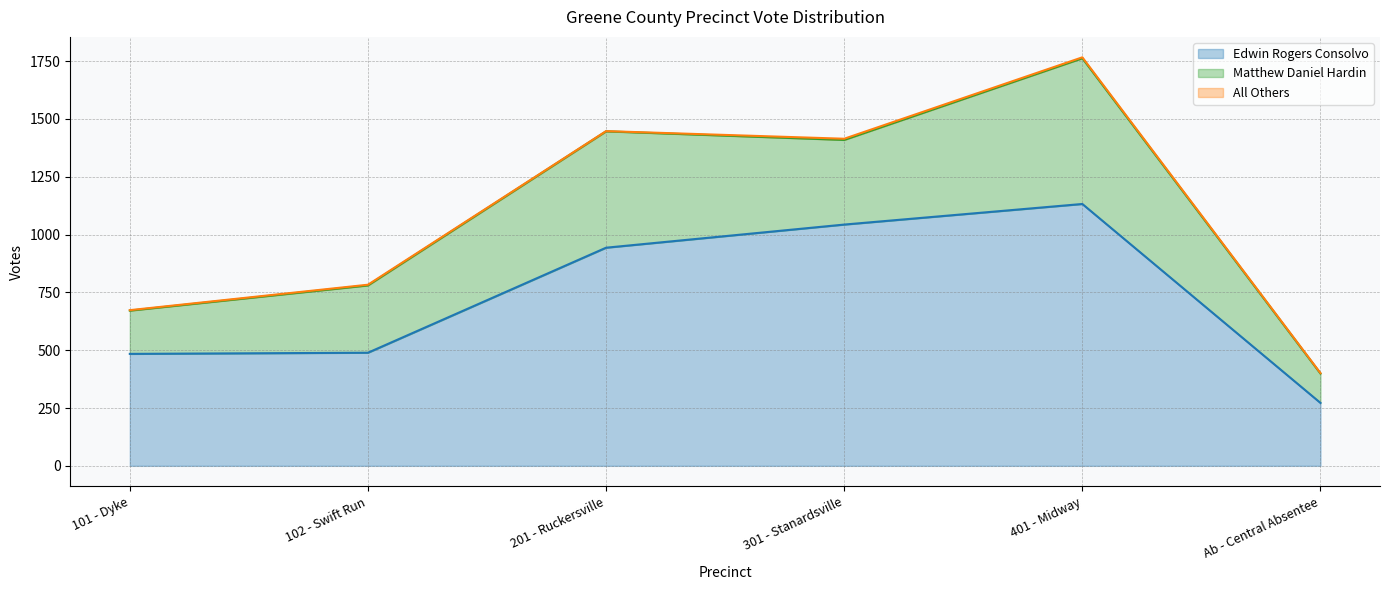

What is the value of the Edwin Rogers Consolvo point at the 4th from the left?

1043